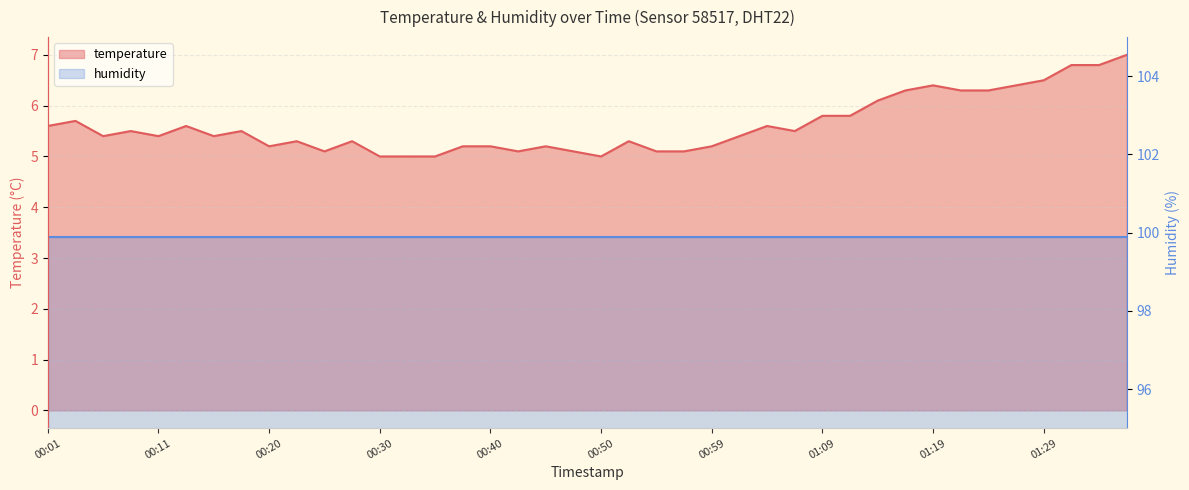

List the labels in order of value, smallest first.

00:30, 00:33, 00:35, 00:50, 00:25, 00:42, 00:47, 00:55, 00:57, 00:20, 00:38, 00:40, 00:45, 00:59, 00:23, 00:28, 00:52, 00:06, 00:11, 00:16, 01:02, 00:08, 00:18, 01:07, 00:01, 00:13, 01:04, 00:03, 01:09, 01:12, 01:14, 01:16, 01:21, 01:24, 01:19, 01:26, 01:29, 01:31, 01:34, 01:36